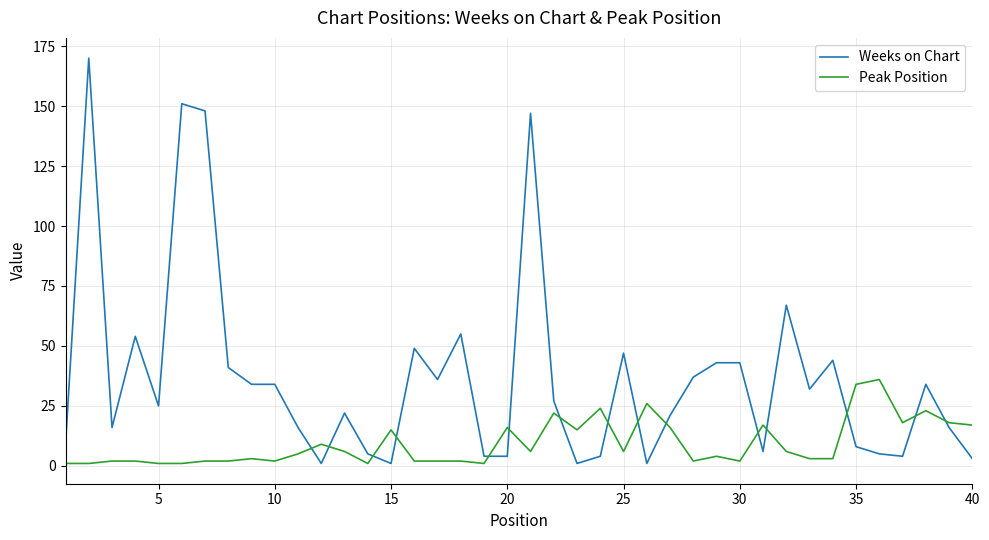

What is the maximum value for Peak Position?

36